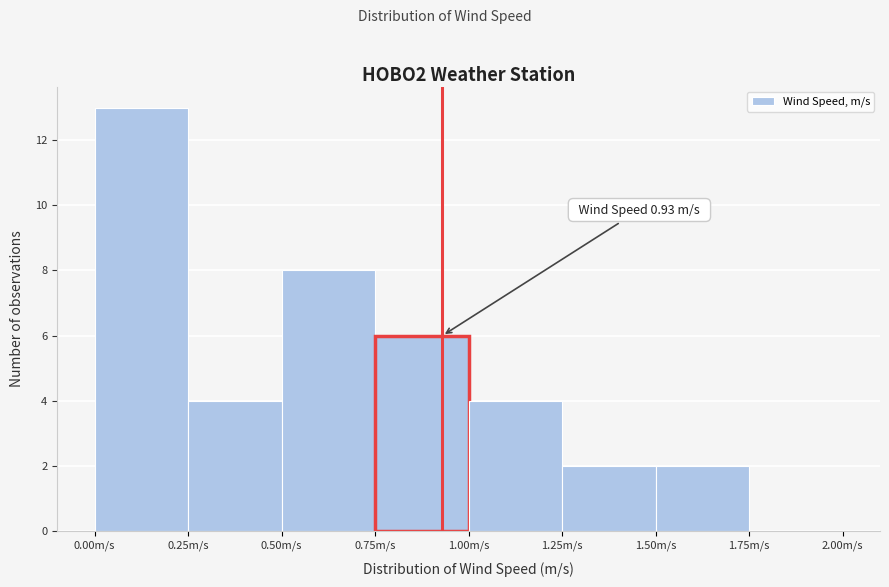

Which range on the x-axis has the tallest bar?

0.00 to 0.25